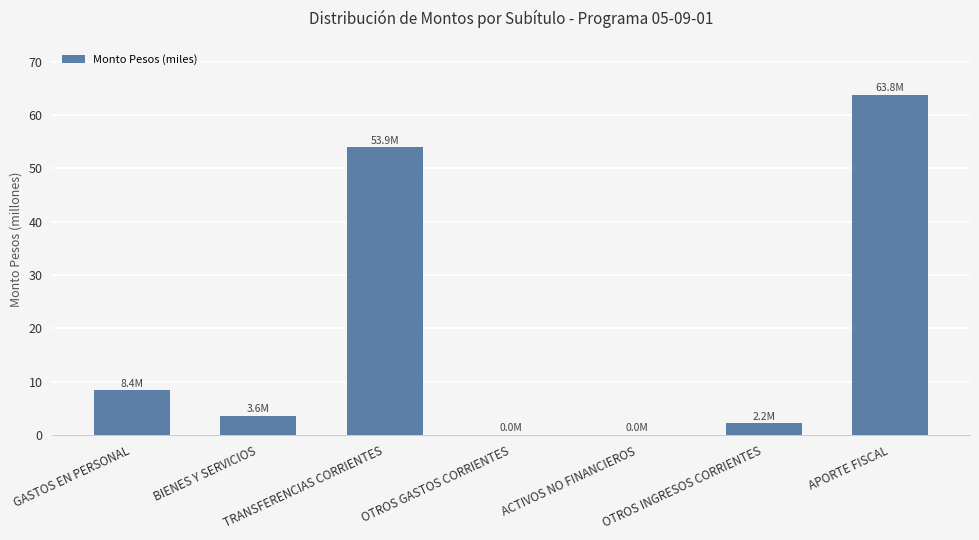

At which category does the chart reach its peak across all series?

APORTE FISCAL